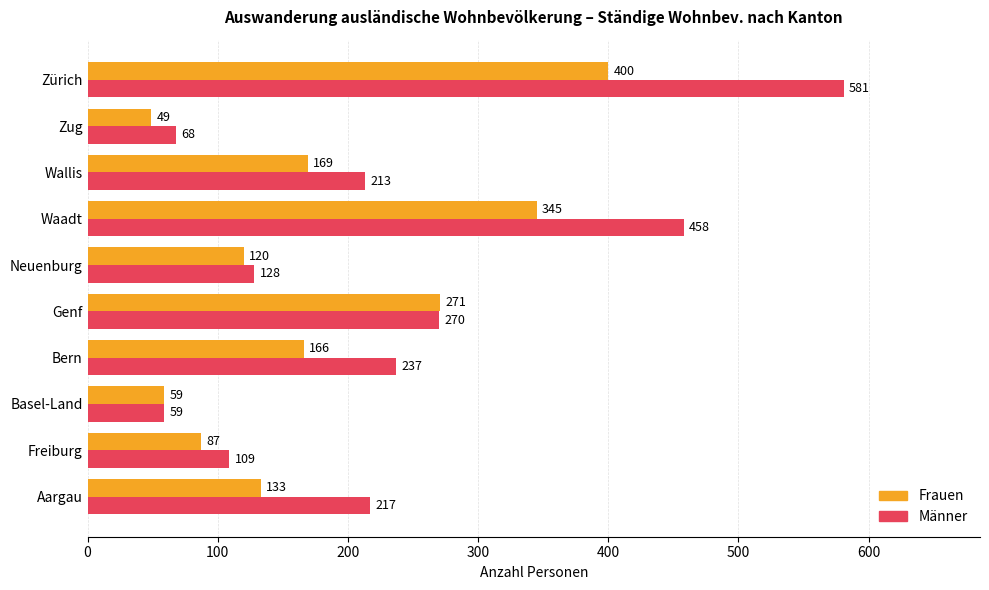

At which category is the sum across all series the highest?

Zürich